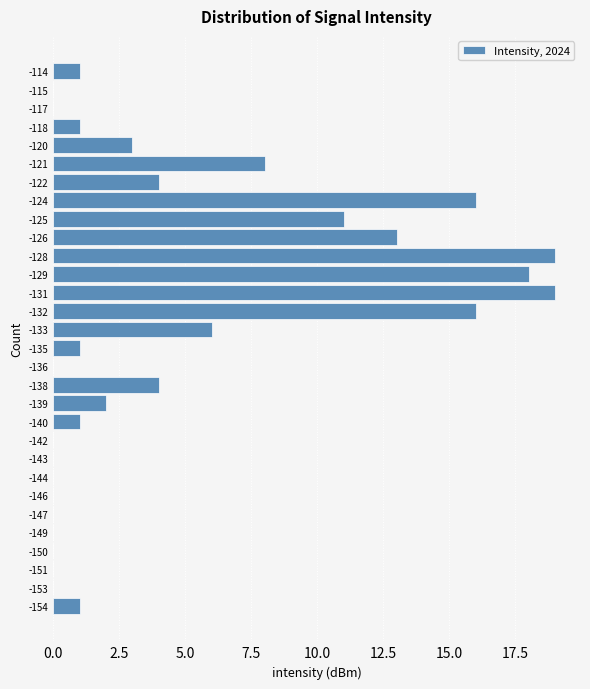

Reading top to bottom, list all the values displayed in this chart.

-114=1	-115=0	-117=0	-118=1	-120=3	-121=8	-122=4	-124=16	-125=11	-126=13	-128=19	-129=18	-131=19	-132=16	-133=6	-135=1	-136=0	-138=4	-139=2	-140=1	-142=0	-143=0	-144=0	-146=0	-147=0	-149=0	-150=0	-151=0	-153=0	-154=1